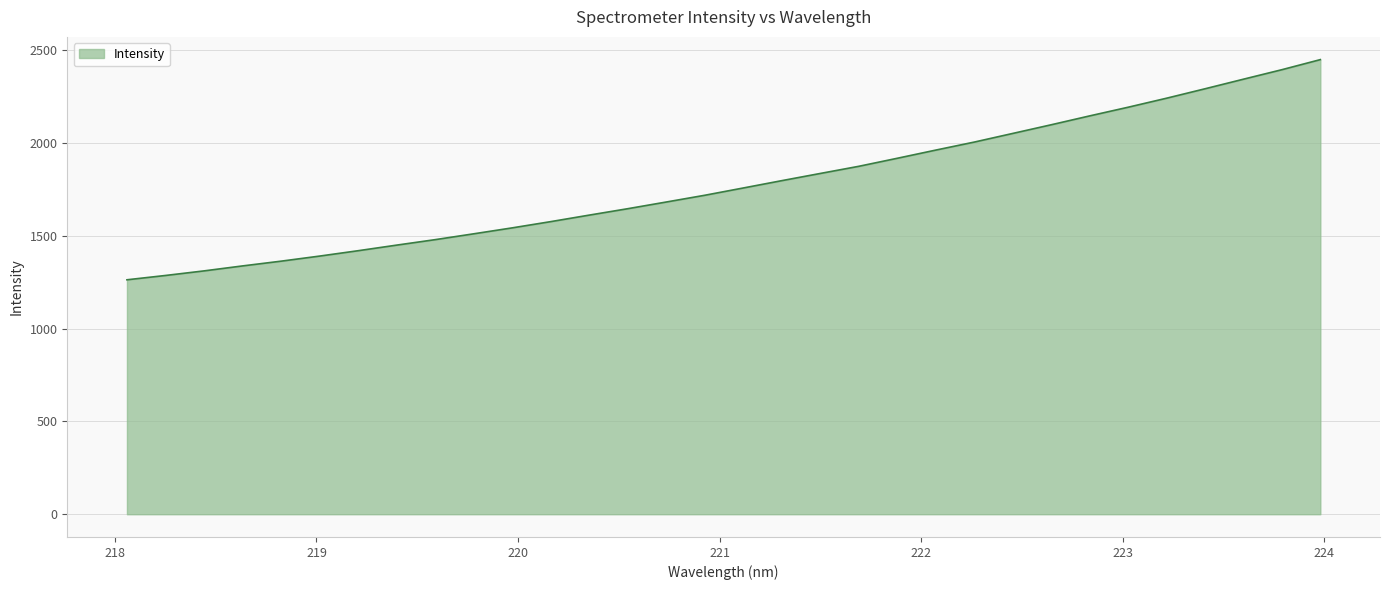

What is the minimum value shown in the chart?

1263.7